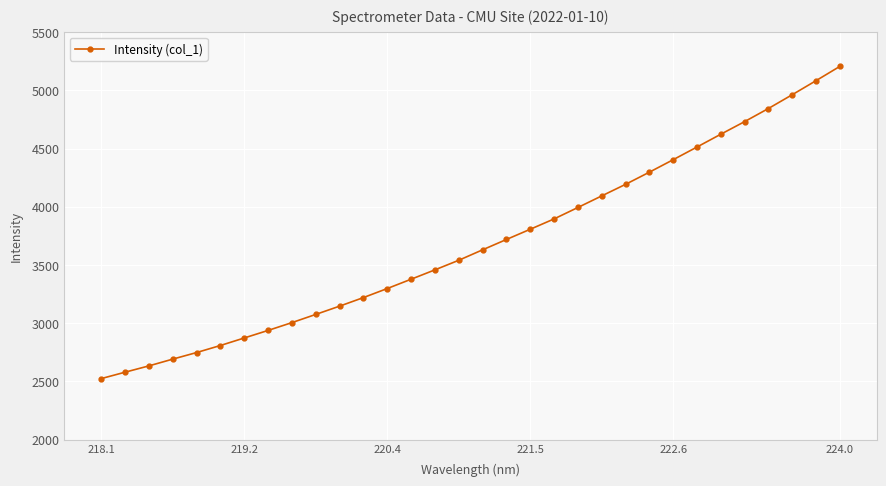

What is the value of the 31st point from the left?

5083.1